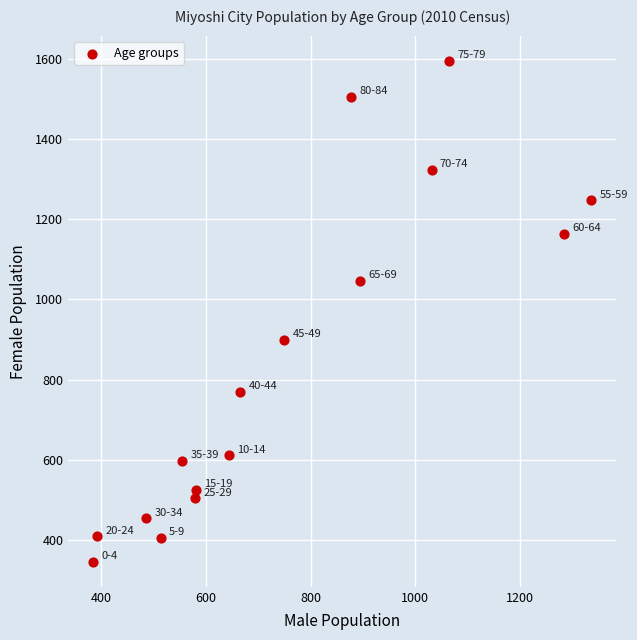

What is the range of Y values (max minus min)?

1249